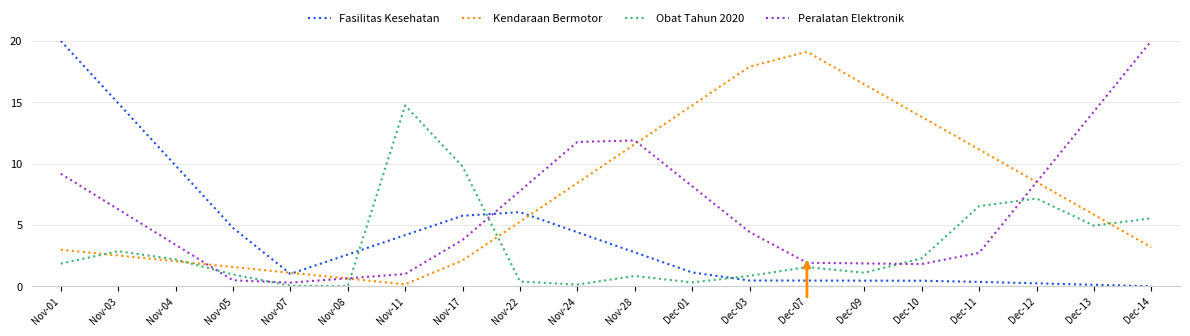

What position from the right is Nov-01?

20